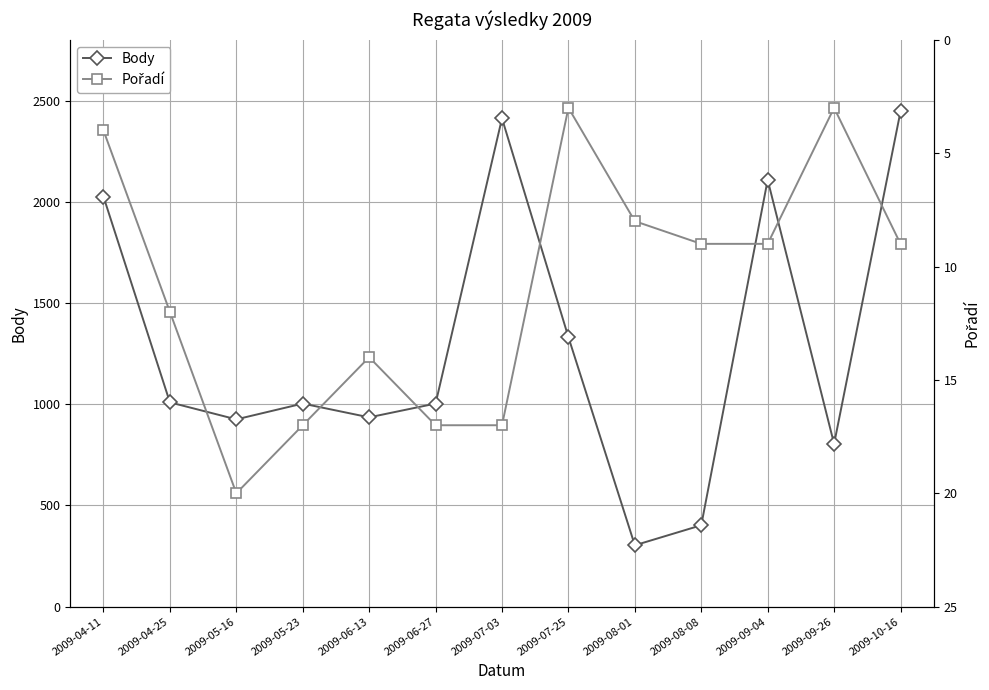

Between 2009-06-13 and 2009-08-08, which is larger?

2009-06-13